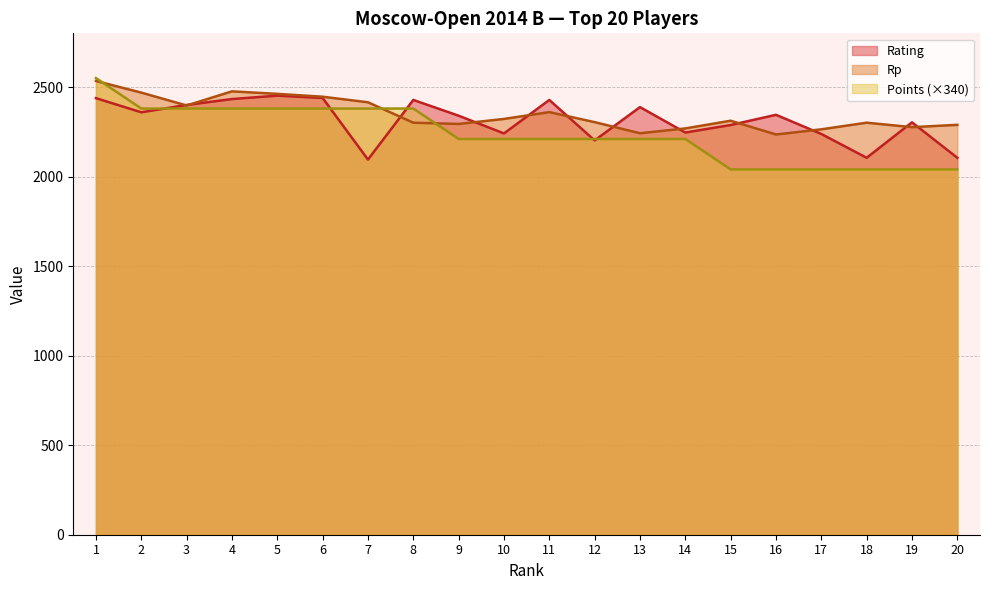

How many values in the Rp series exceed 2312?

9